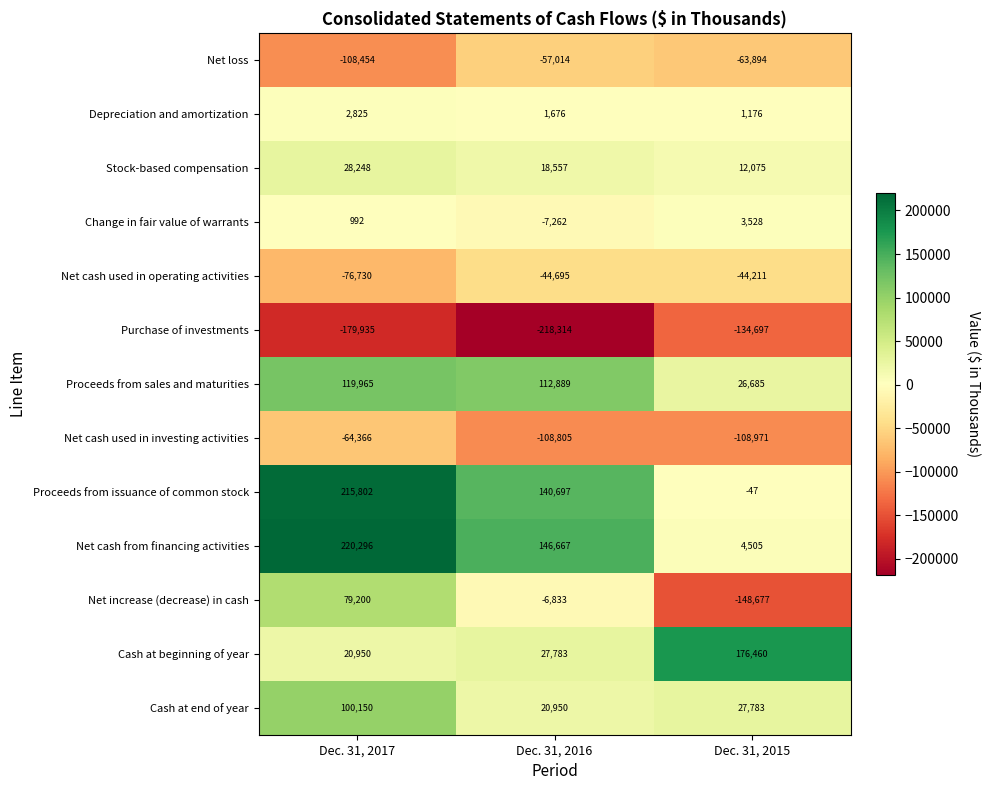

Count the Depreciation and amortization values in the range 1176 to 2825.

3